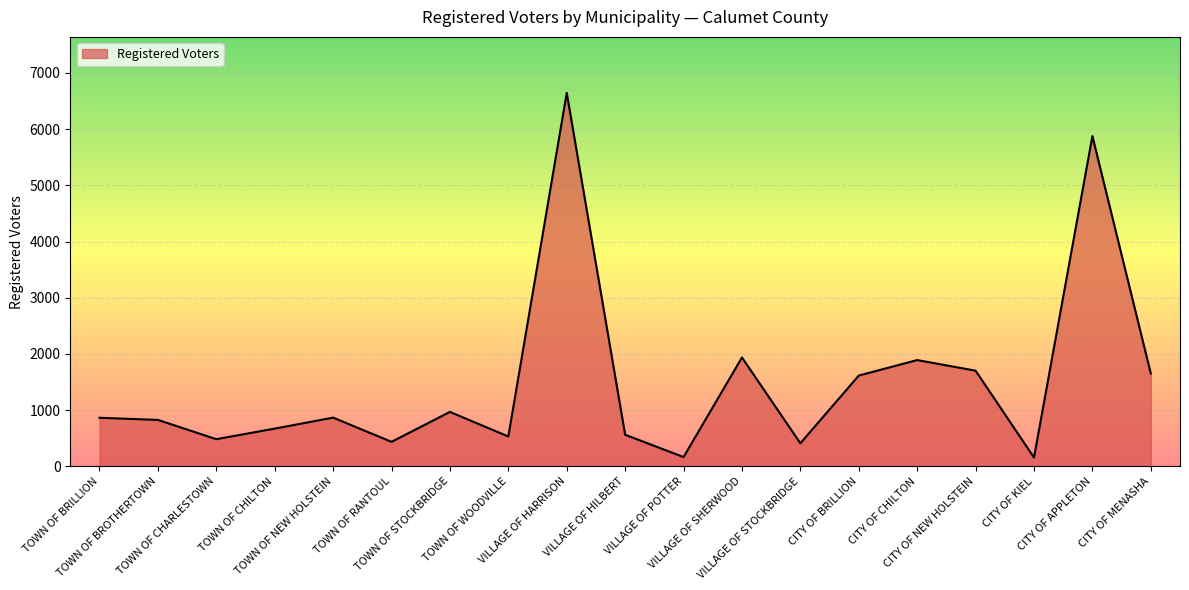

What is the smallest value displayed?

156